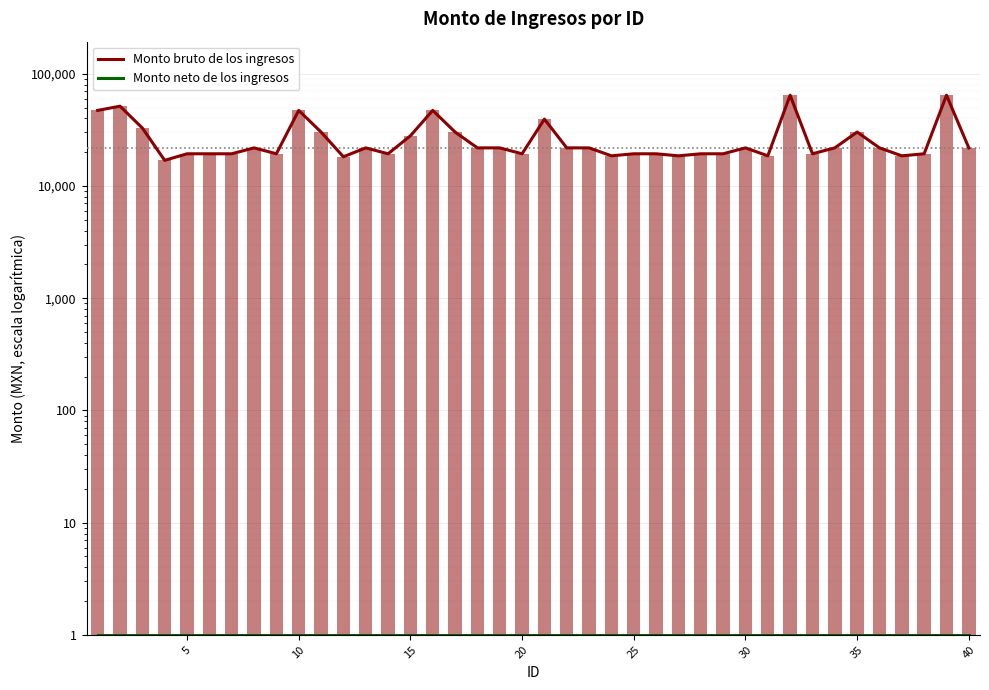

Is the value of Monto neto de los ingresos at 45 greater than the value of Monto bruto de los ingresos at 16?

No